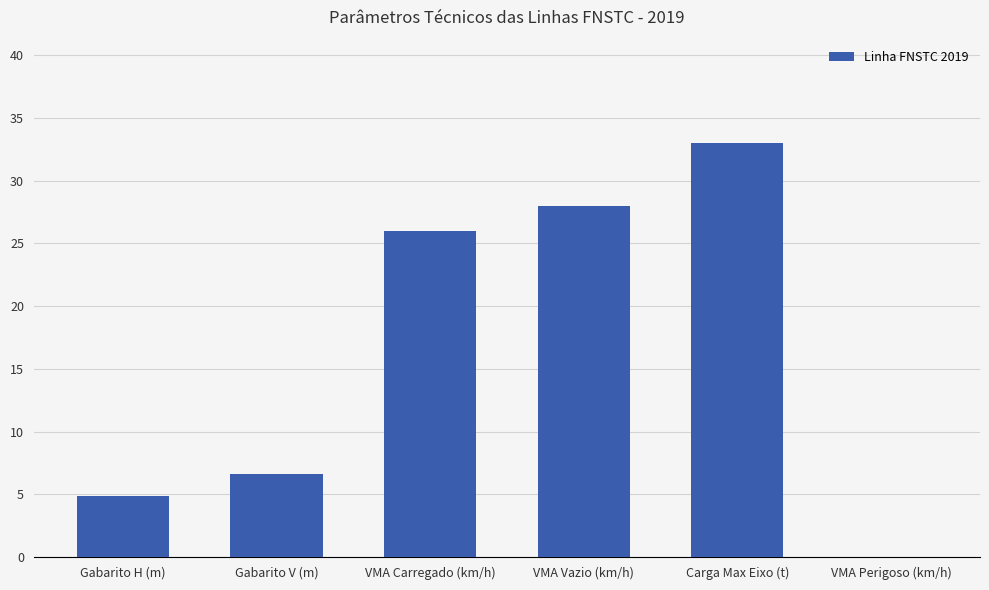

What is the maximum value shown in the chart?

33.0